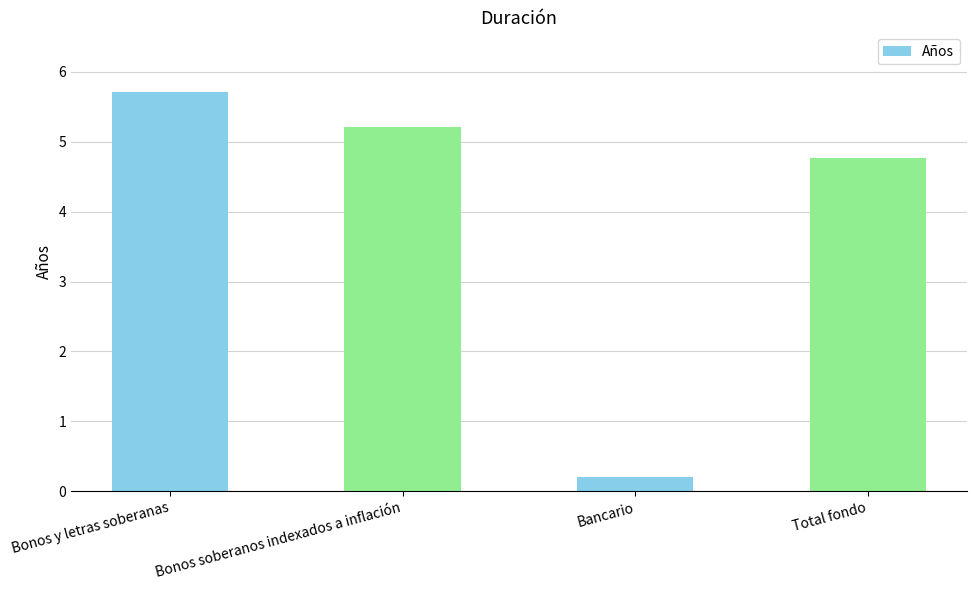

Reading right to left, transcribe all the data shown in this chart.

4.8	0.2	5.2	5.7